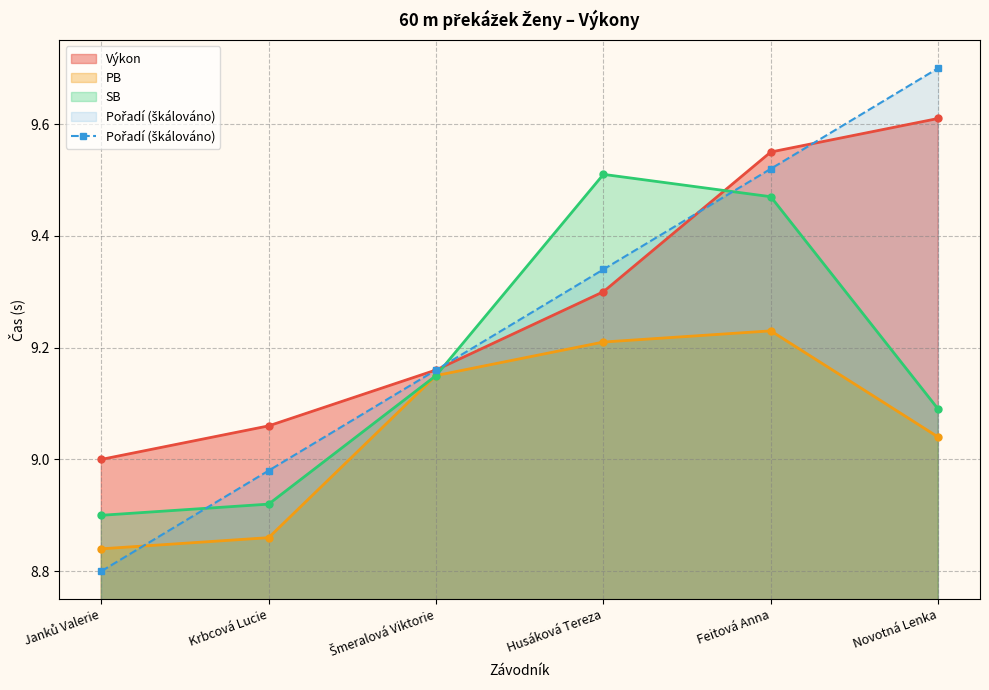

How many lines are shown in the chart?

4